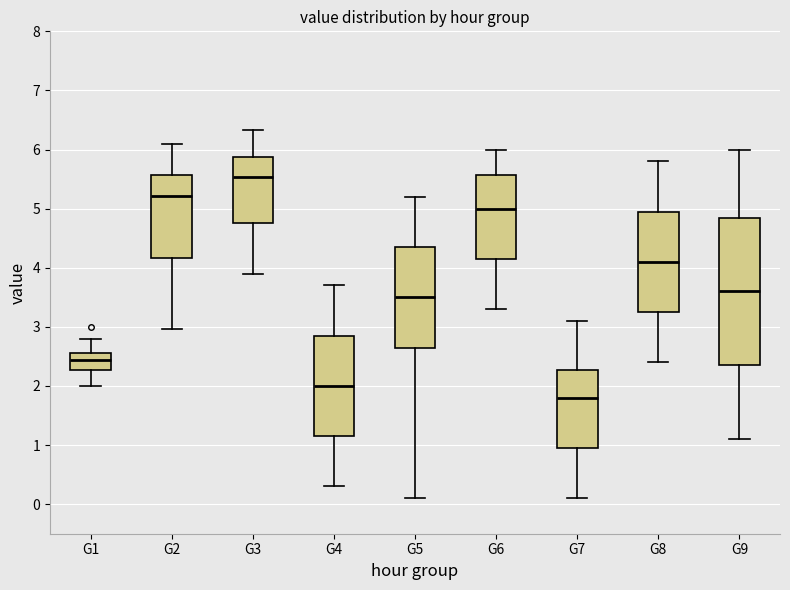

Which box's median line is the highest?

G3